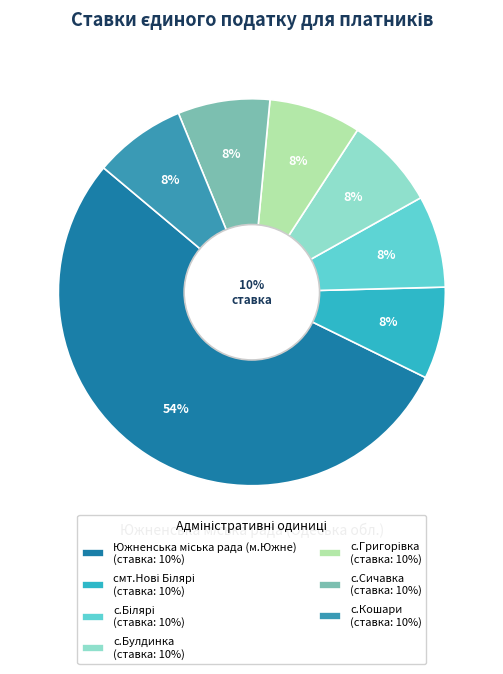

Count the number of slices in the pie.

7